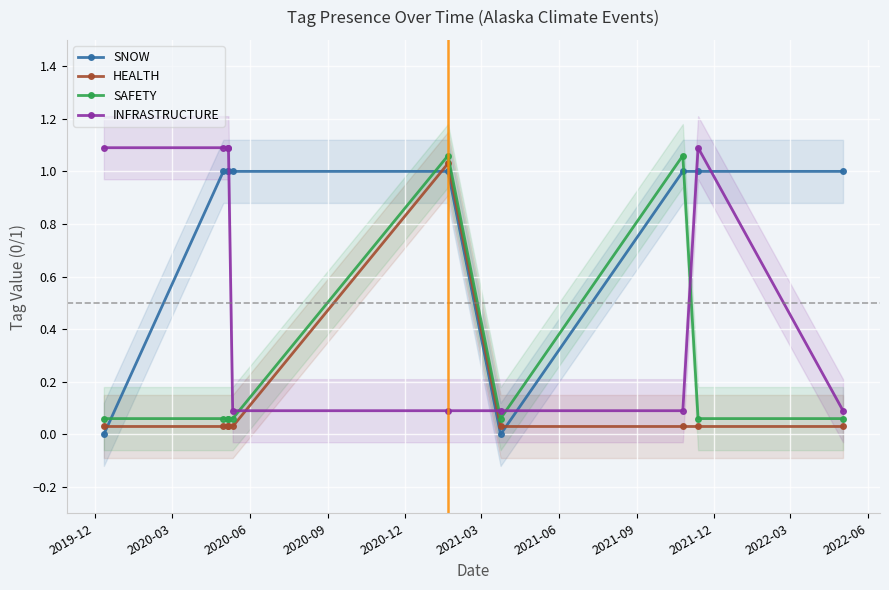

True or false: SAFETY has more than 0 points higher than both neighbors.

True